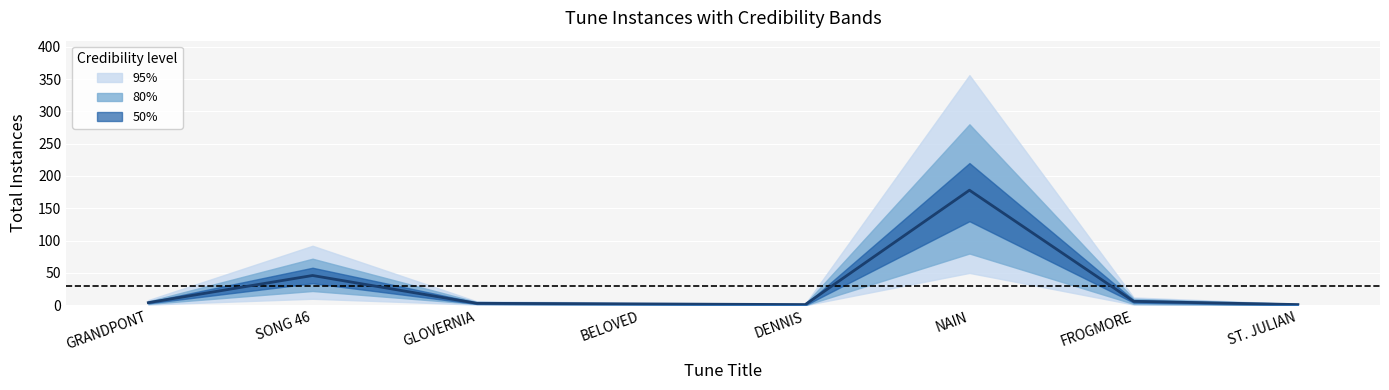

What is the value of the 5th point from the left?

1